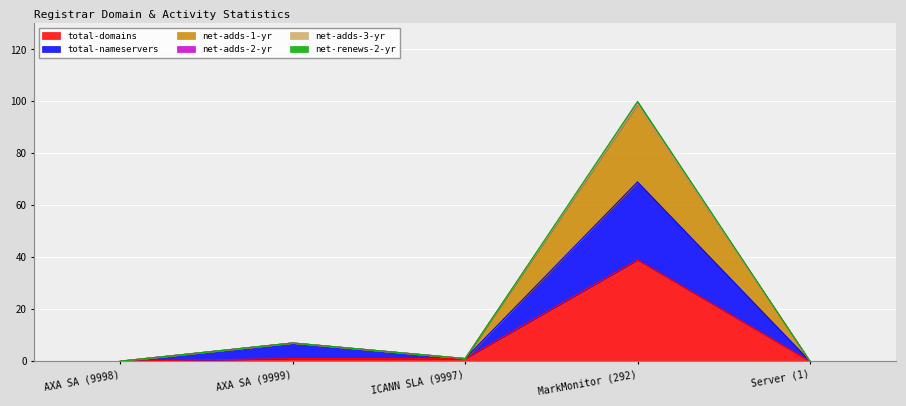

What value does the net-adds-1-yr series have at AXA SA (9999), to the nearest 10?

10